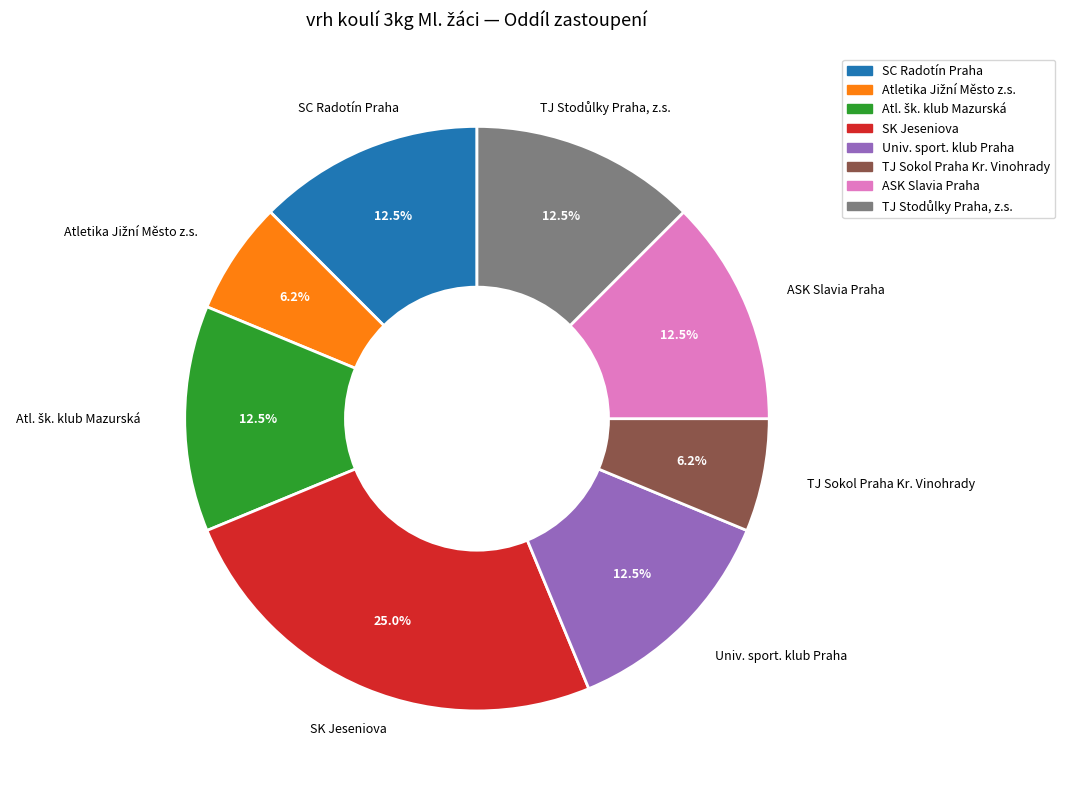

Is there any slice that represents more than half of the pie?

No